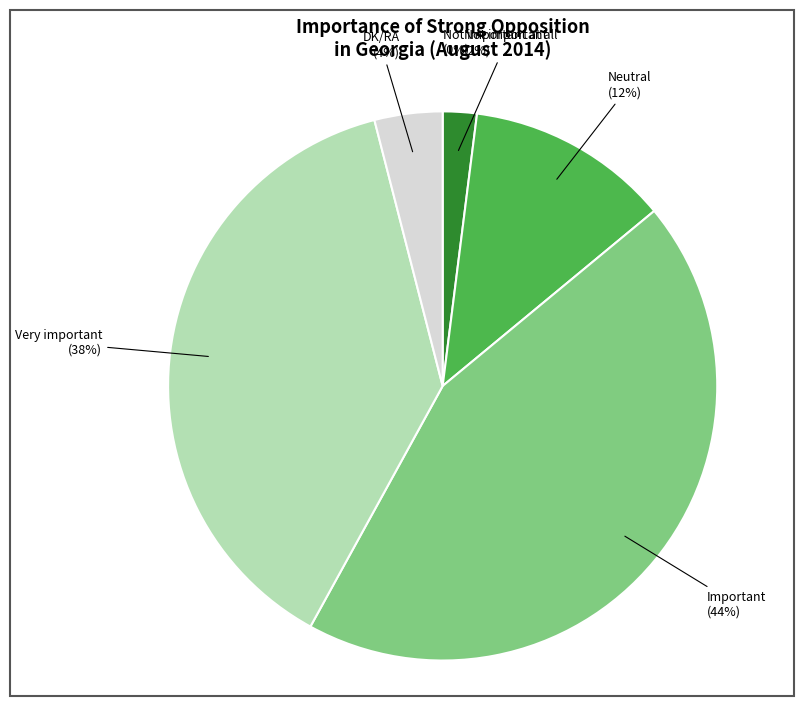

What percentage is the Neutral slice, to the nearest percent?

12%